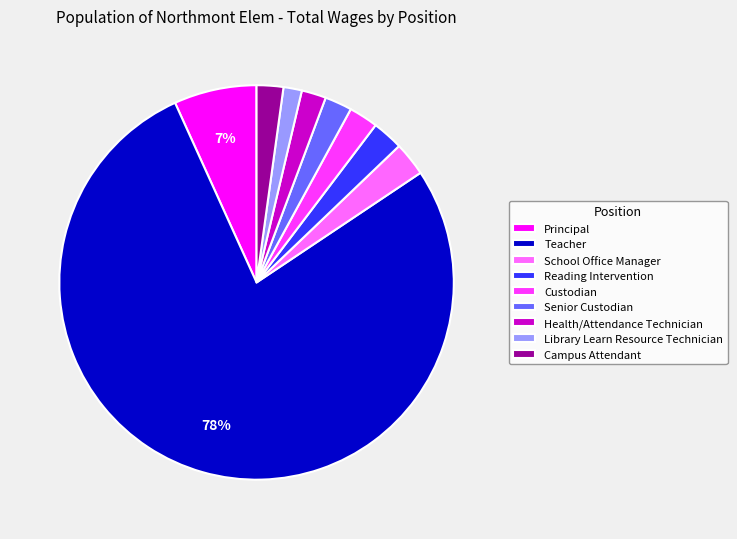

How many segments does this pie chart have?

9